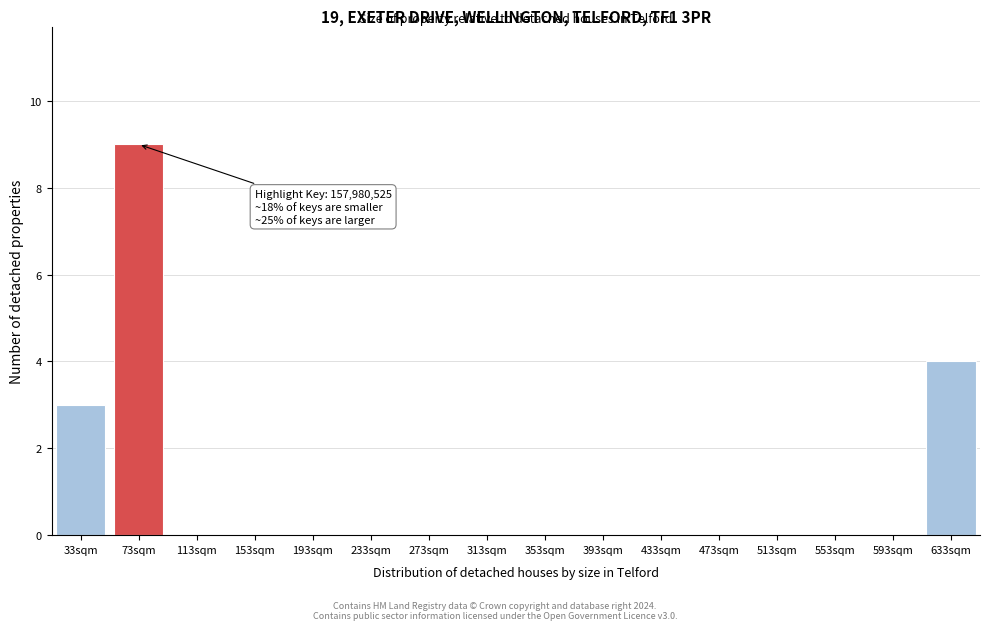

Reading right to left, transcribe all the data shown in this chart.

633sqm=4	593sqm=0	553sqm=0	513sqm=0	473sqm=0	433sqm=0	393sqm=0	353sqm=0	313sqm=0	273sqm=0	233sqm=0	193sqm=0	153sqm=0	113sqm=0	73sqm=9	33sqm=3